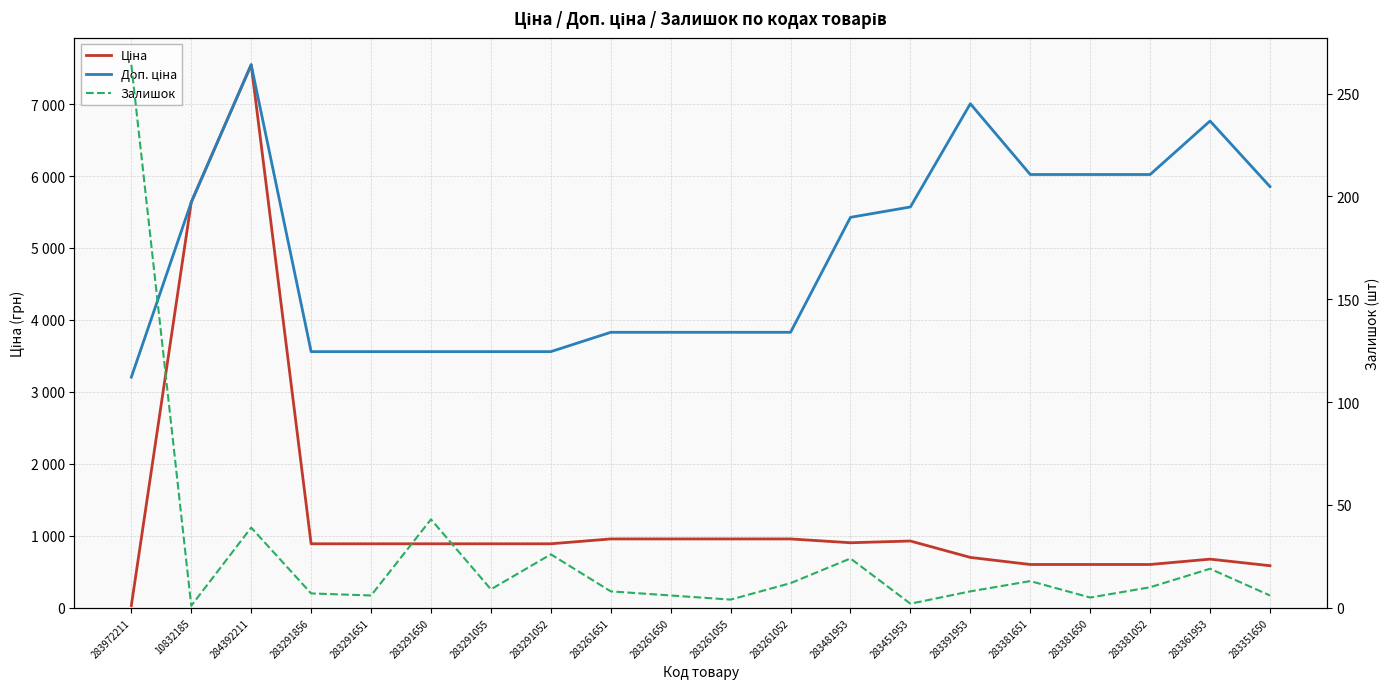

Is the value of Залишок at 283381650 greater than the value of Доп. ціна at 283361953?

No